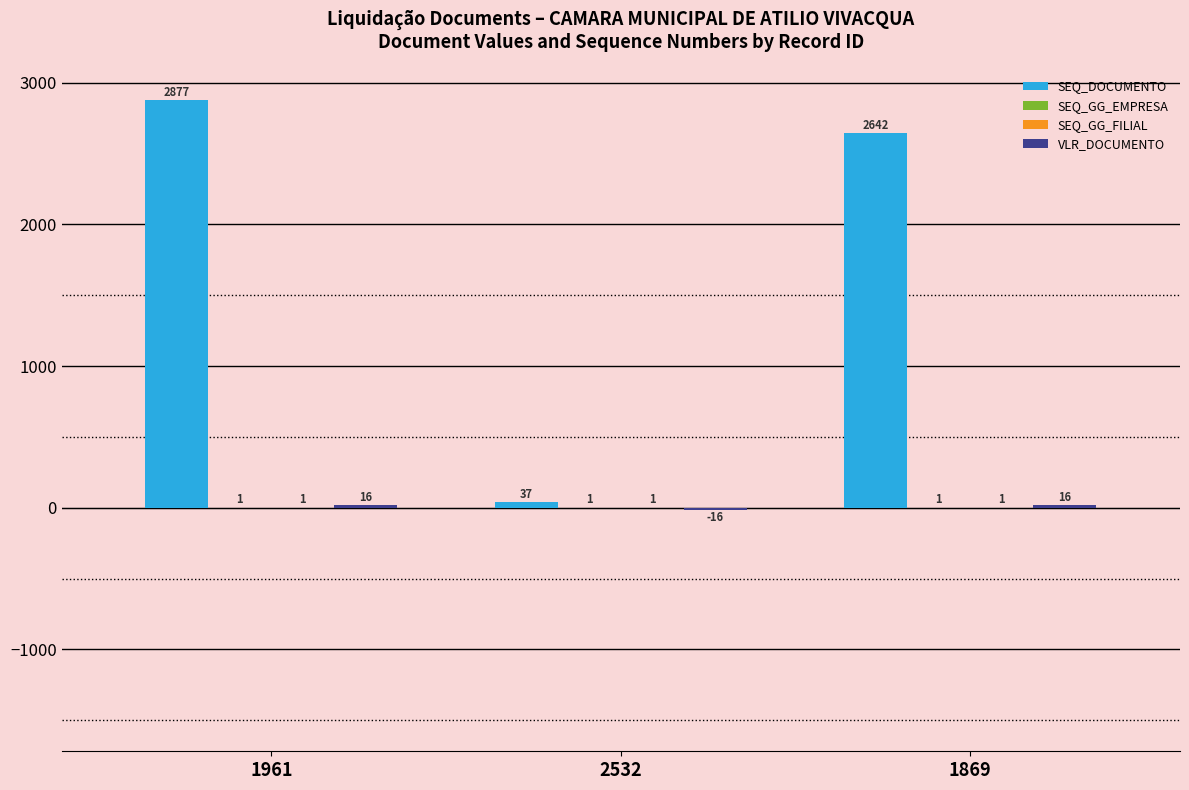

True or false: SEQ_DOCUMENTO has a value of 2877 at 1961.

True